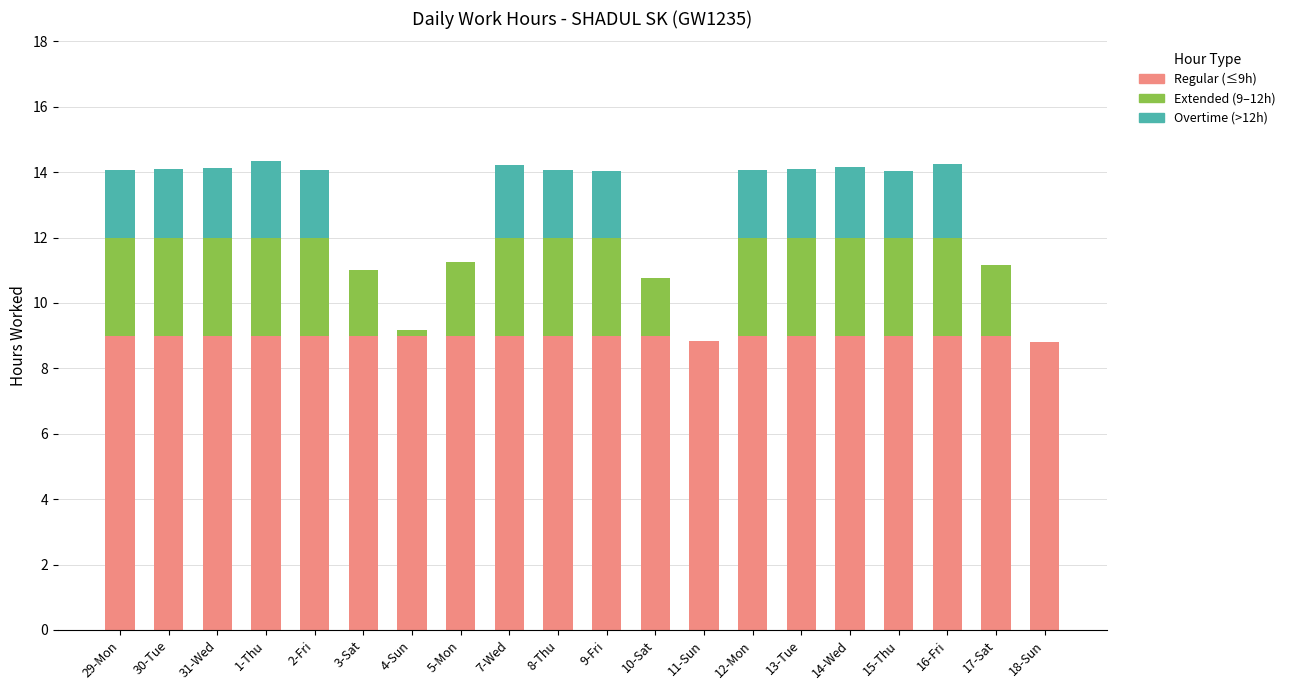

What is the sum of the Regular (≤9h) values at 3-Sat and 1-Thu?

18.0